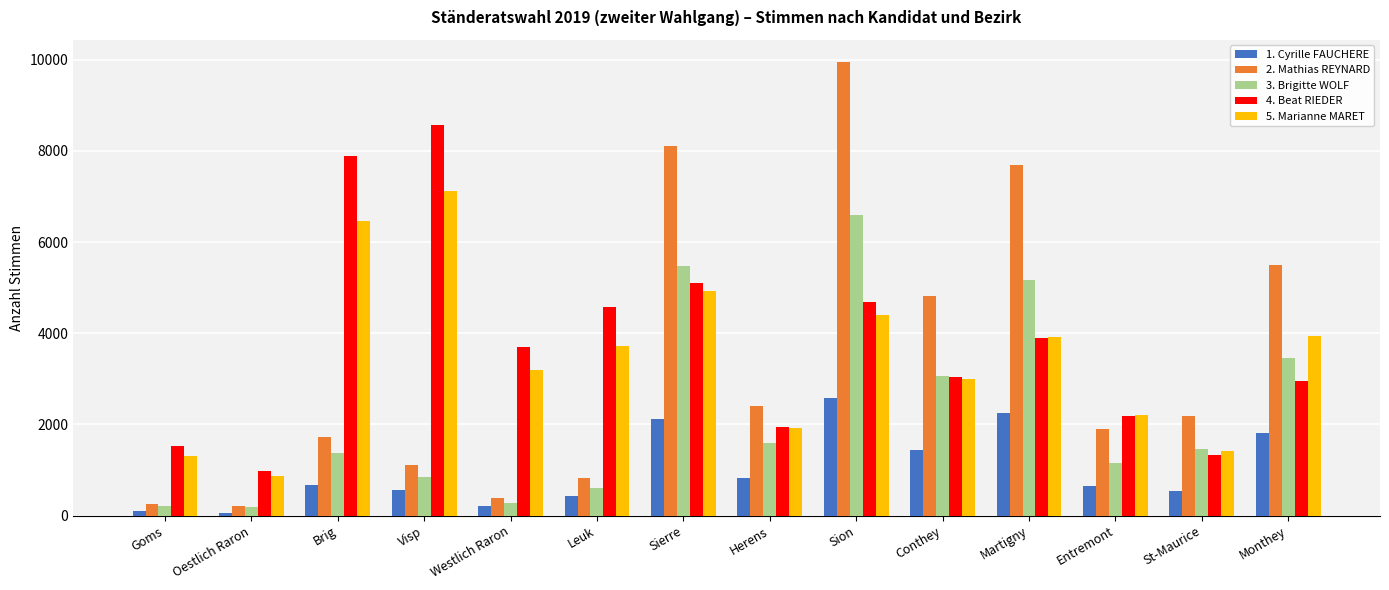

Between Visp and Westlich Raron, which series saw the biggest shift?

4. Beat RIEDER